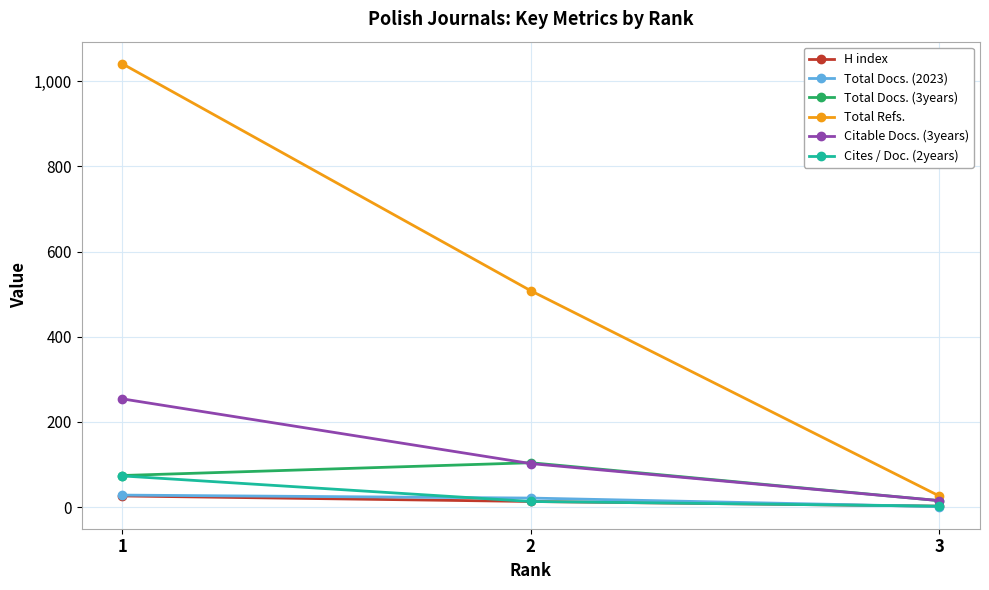

What is the highest value of the Total Docs. (3years) series?

104